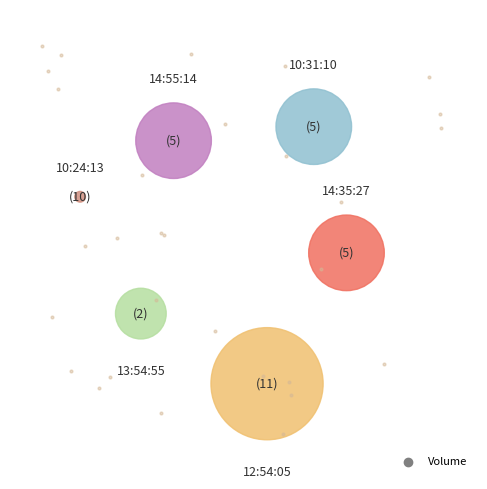

Is it true that 10:31:10 is 8% of the pie?

False